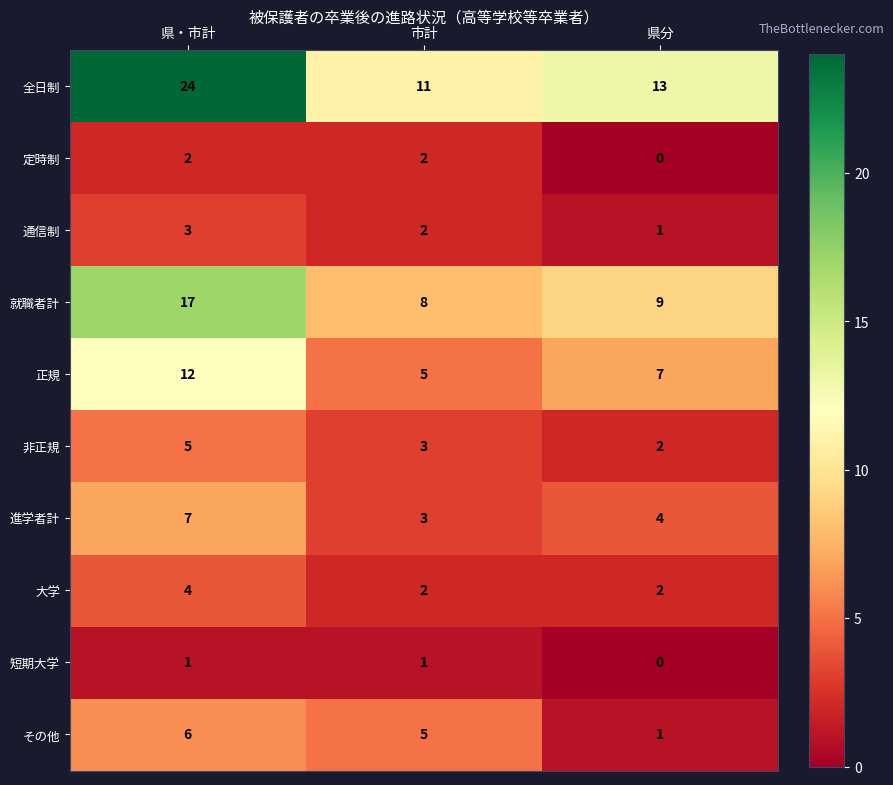

List the series in order of their peak value, lowest first.

短期大学, 定時制, 通信制, 大学, 非正規, その他, 進学者計, 正規, 就職者計, 全日制